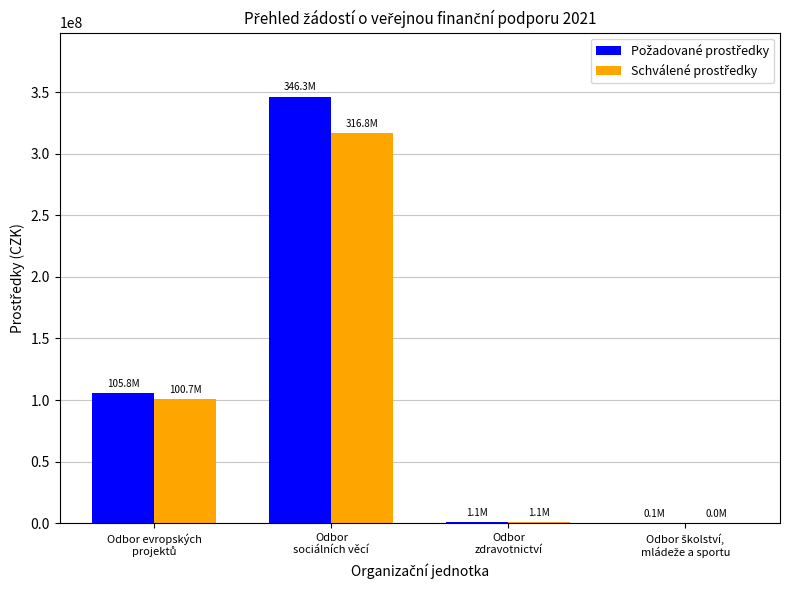

What is the maximum value shown in the chart?

346255400